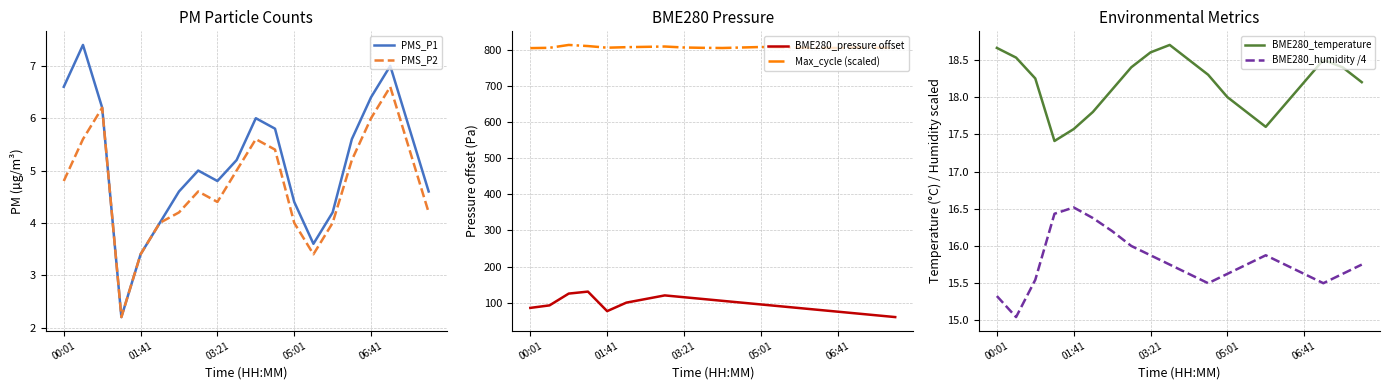

True or false: PMS_P1 and BME280_temperature cross at least once.

False